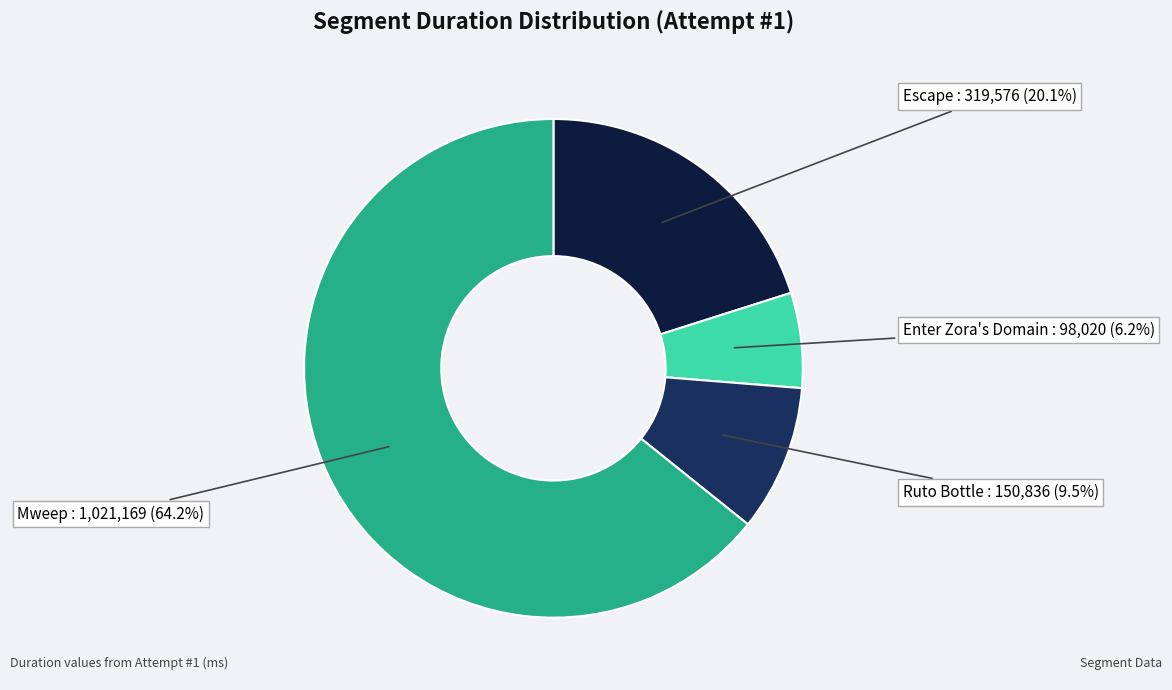

Does any single category account for the majority?

Yes